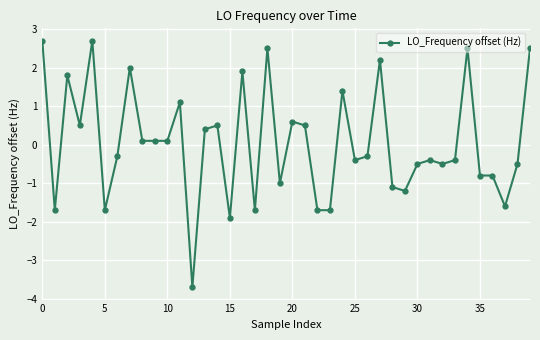

What is the sum of all values?

2.2